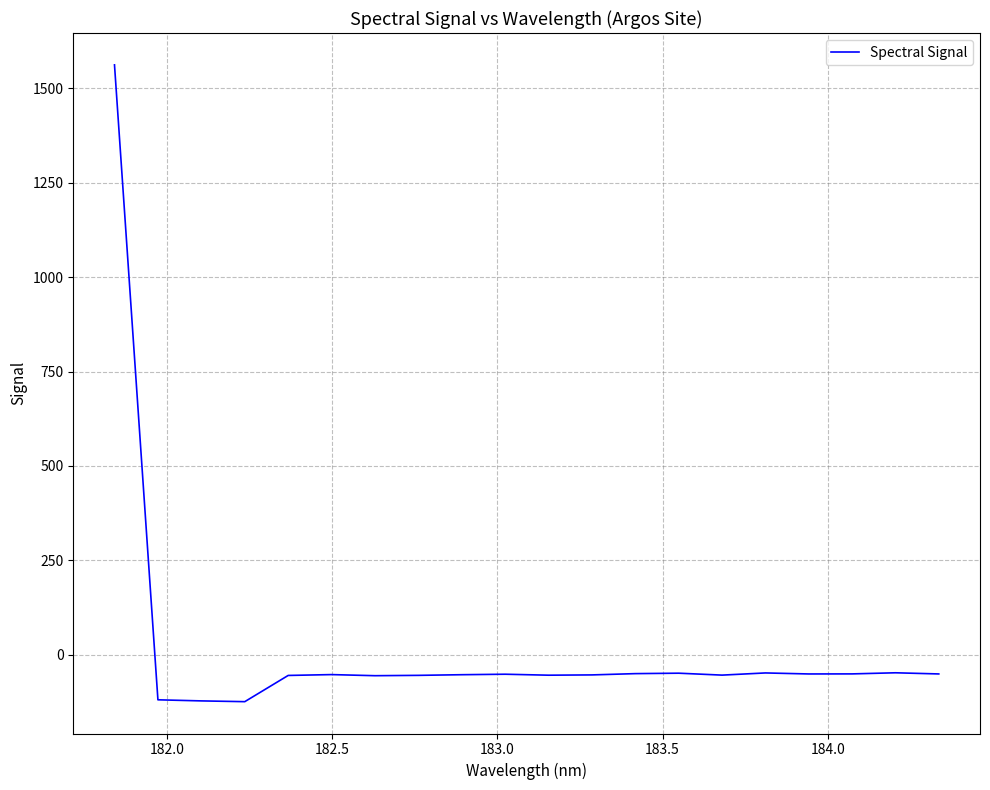

What is the maximum value shown in the chart?

1562.1